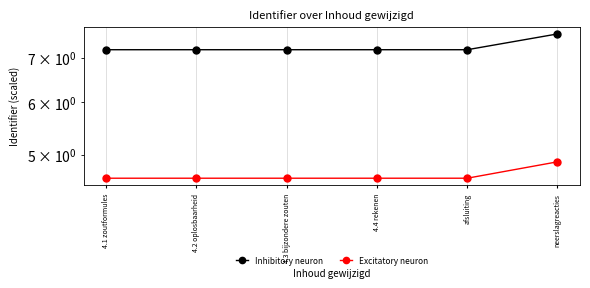

What is the label of the 3rd point from the right?

4.4 rekenen